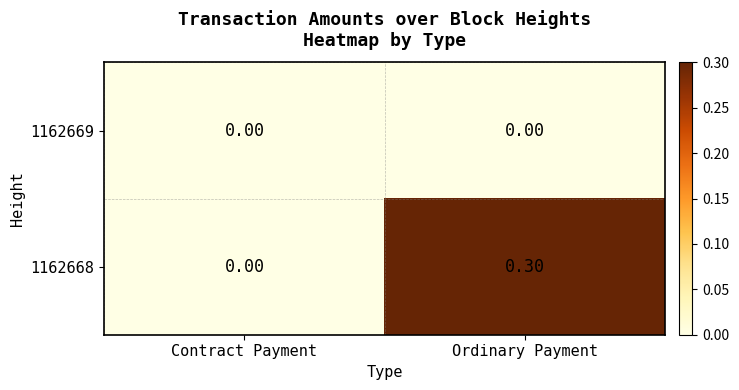

How many series are shown in this chart?

2